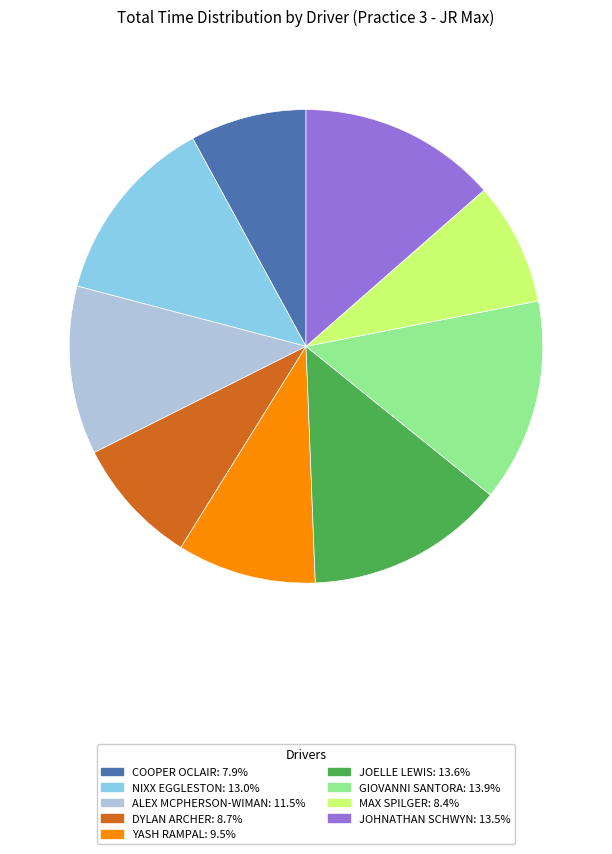

The DYLAN ARCHER slice represents 9% of the pie. True or false?

True